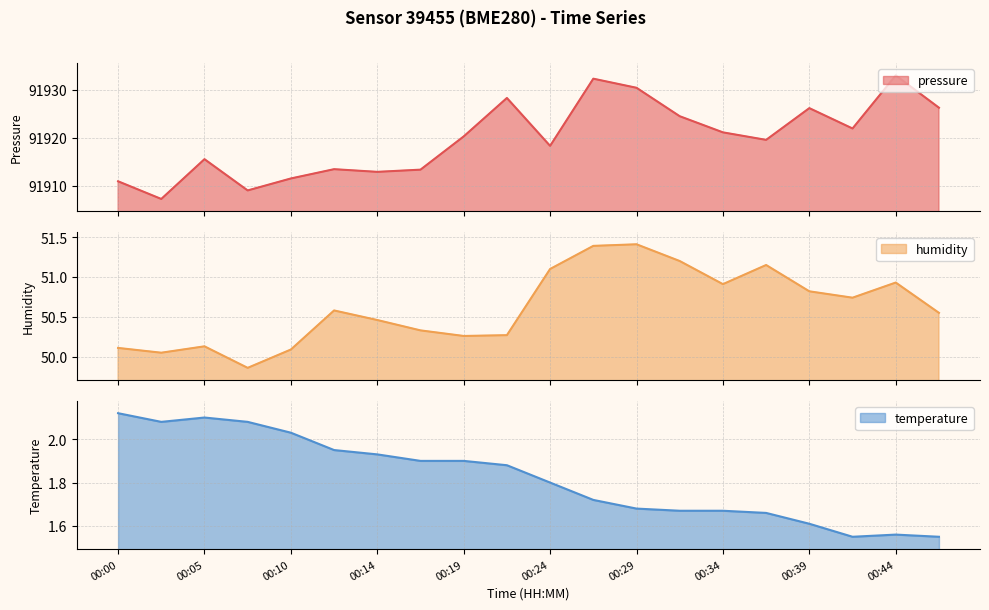

Where is temperature nearest to the value 1?

00:42